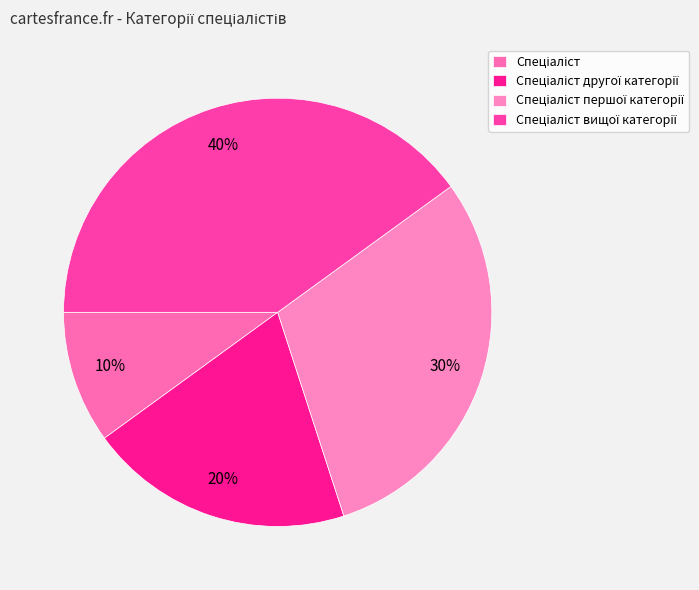

Which category has the smallest portion of the pie?

Спеціаліст